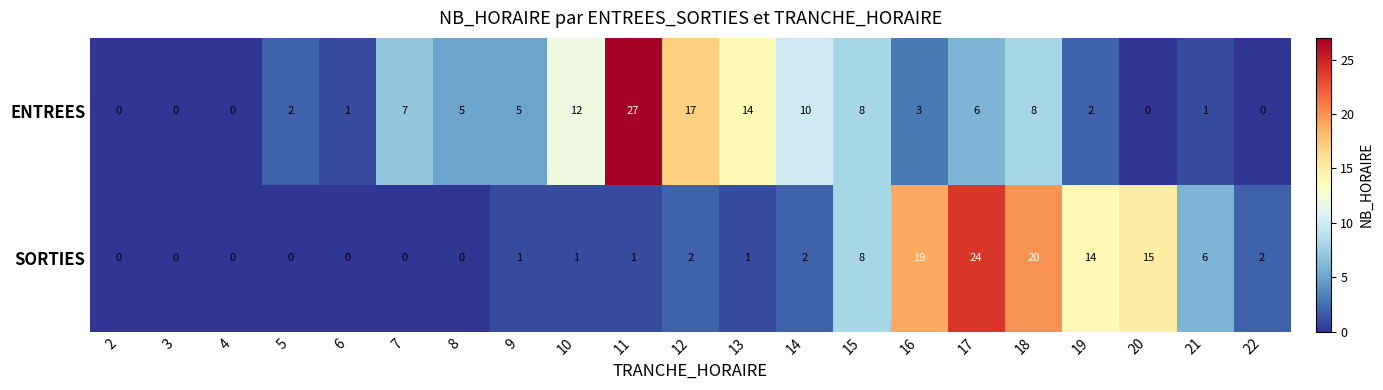

At which label does ENTREES first exceed 5?

7